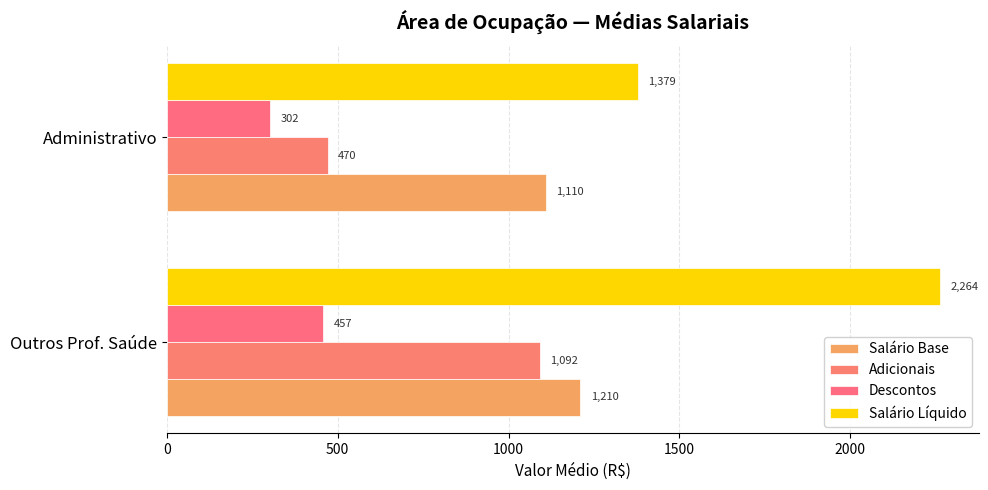

How many data points in Salário Base are less than 1210?

1